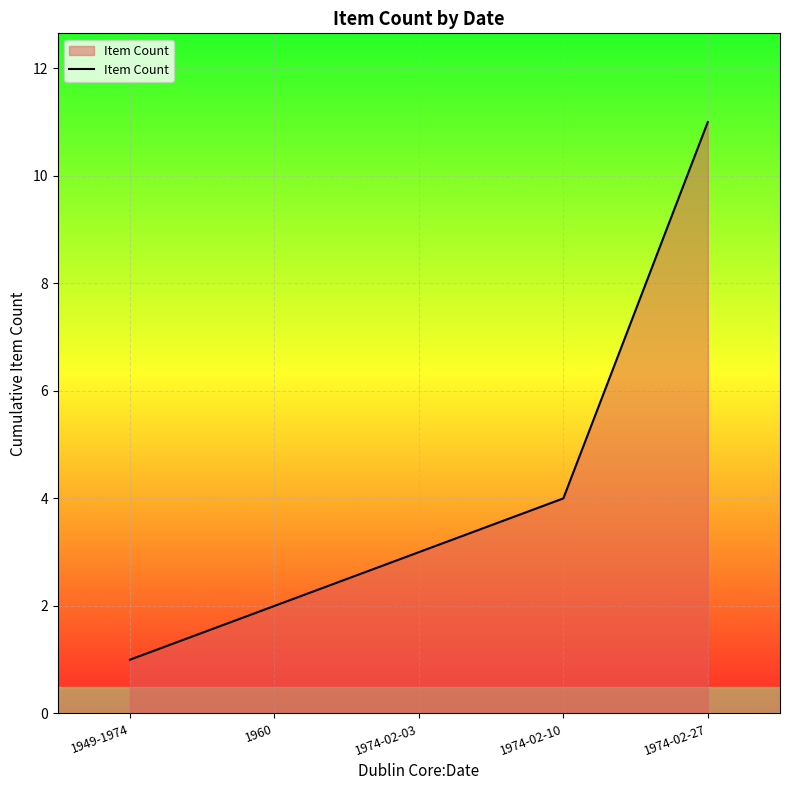

Count the values in the range 2 to 4.

3